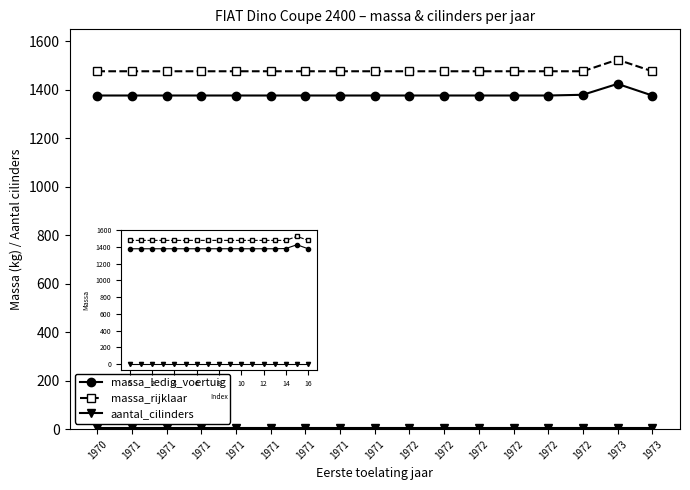

What is the difference between the highest and lowest values at 1972?

1471